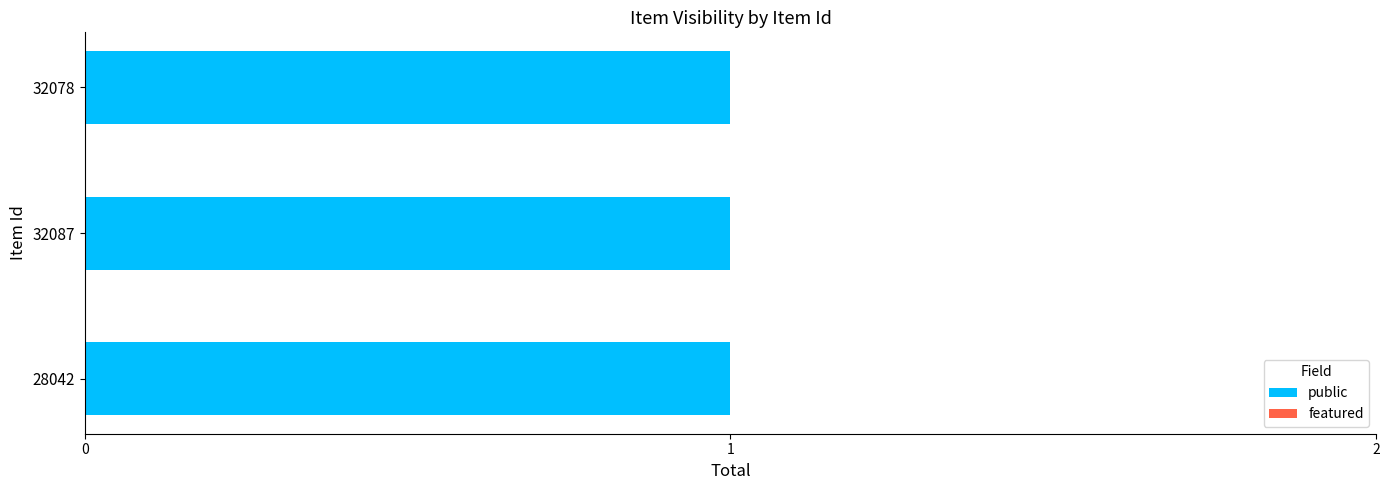

At which category is the sum across all series the highest?

28042